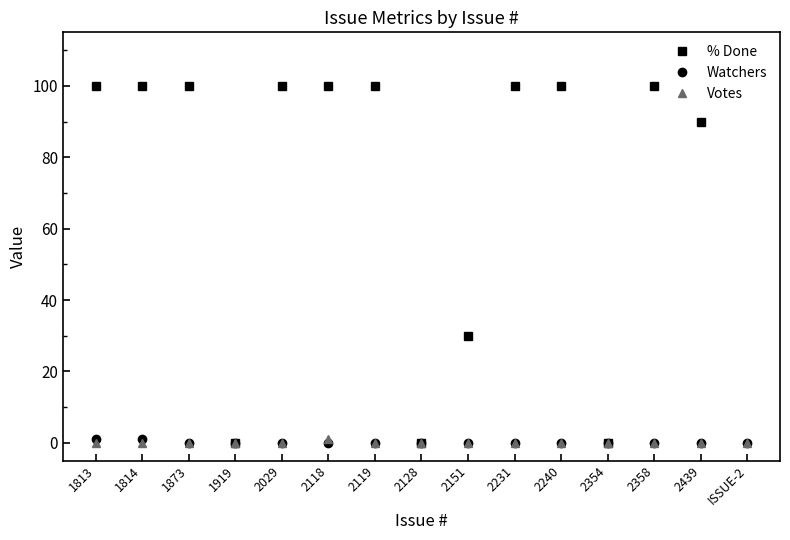

Which series has the largest total across all categories?

% Done